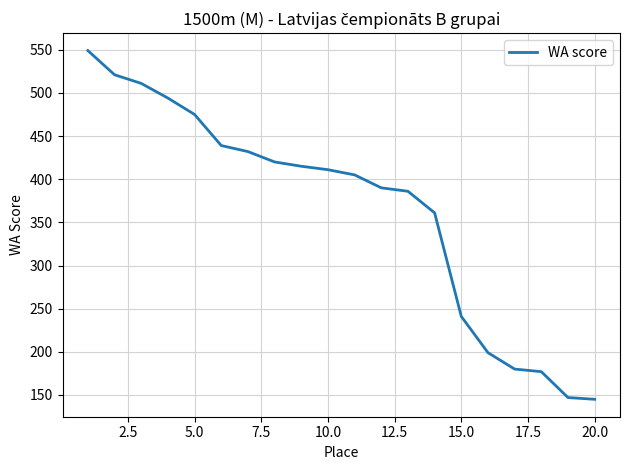

What is the smallest value displayed?

145